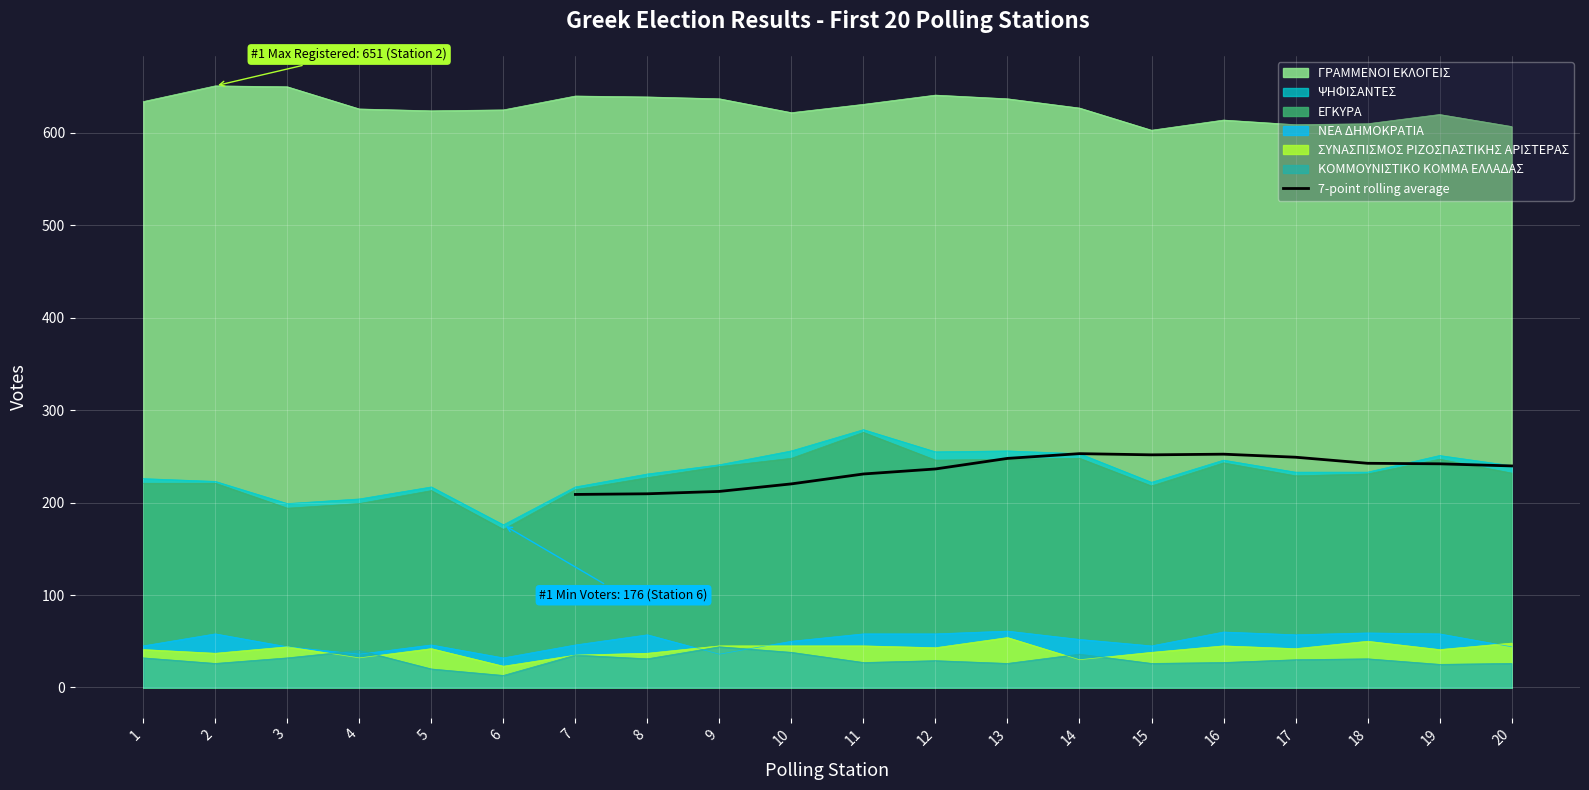

The 7-point rolling average series shows 239.7 at 20. True or false?

True